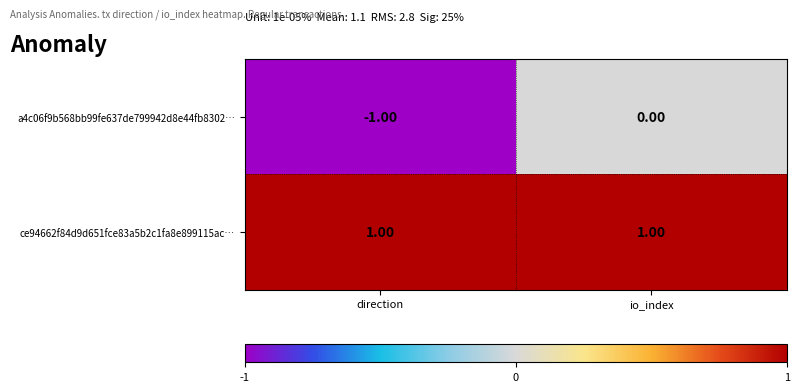

List the series in order of their overall mean, highest first.

ce94662f84d9d651fce83a5b2c1fa8e899115ac…, a4c06f9b568bb99fe637de799942d8e44fb8302…